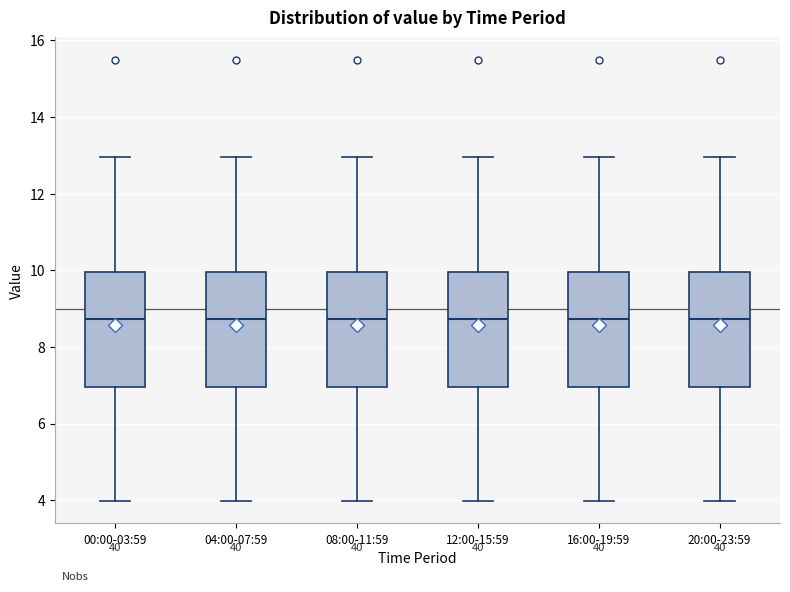

Reading left to right, read every box against the y-axis: the position of its median line, the range the box covers, and the ends of its whiskers. The values are not printed on the chart, so give them approximately, as read against the axis.

00:00-03:59: median 8.8, box 7.0 to 10.0, whiskers 4.0 to 13.0
04:00-07:59: median 8.8, box 7.0 to 10.0, whiskers 4.0 to 13.0
08:00-11:59: median 8.8, box 7.0 to 10.0, whiskers 4.0 to 13.0
12:00-15:59: median 8.8, box 7.0 to 10.0, whiskers 4.0 to 13.0
16:00-19:59: median 8.8, box 7.0 to 10.0, whiskers 4.0 to 13.0
20:00-23:59: median 8.8, box 7.0 to 10.0, whiskers 4.0 to 13.0